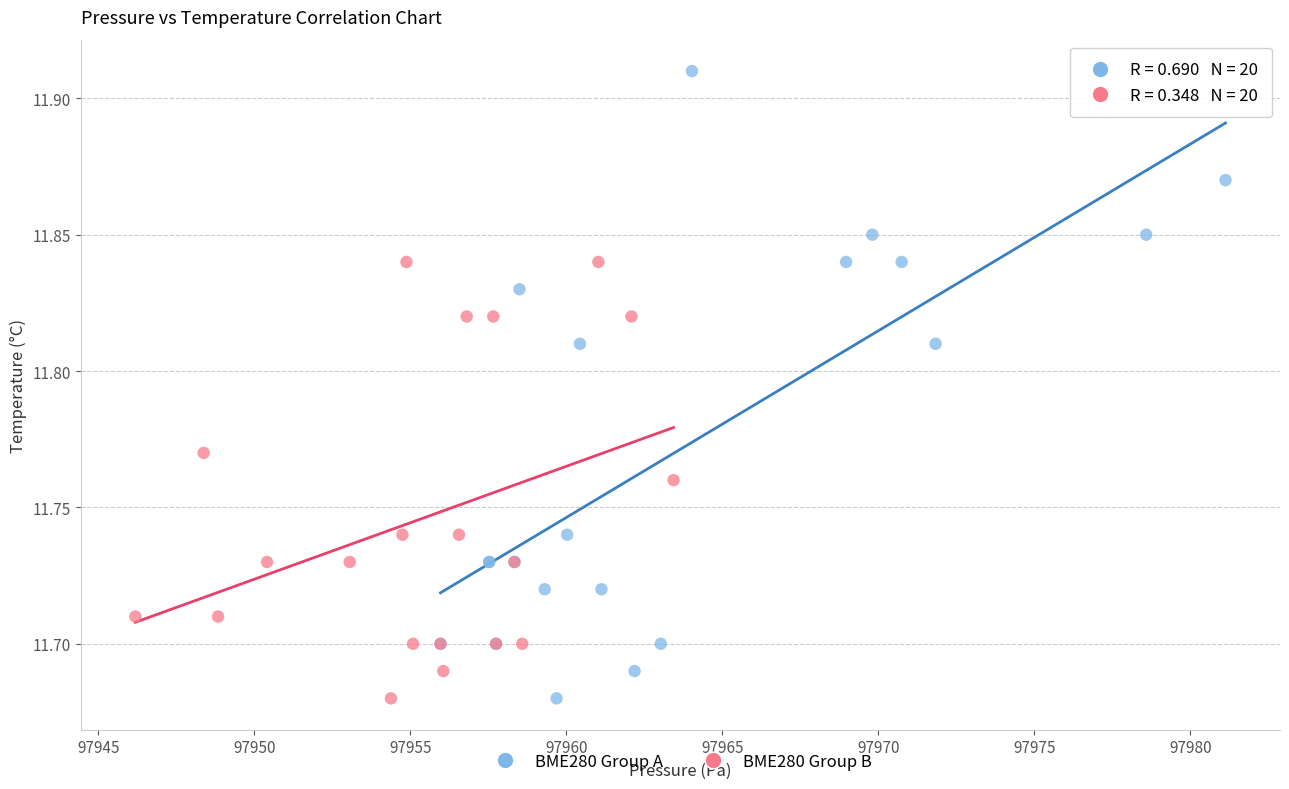

Which series reaches the maximum Y coordinate?

BME280 Group A